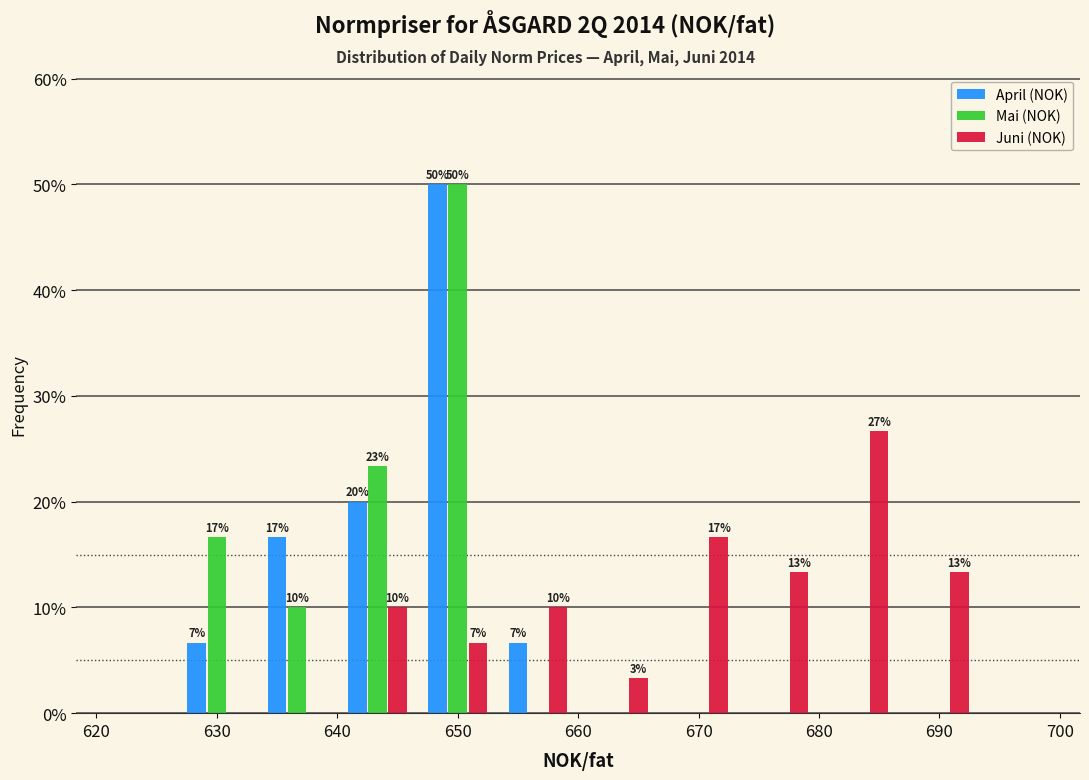

In the Mai (NOK) series, which range on the x-axis has the tallest bar?

647 to 653